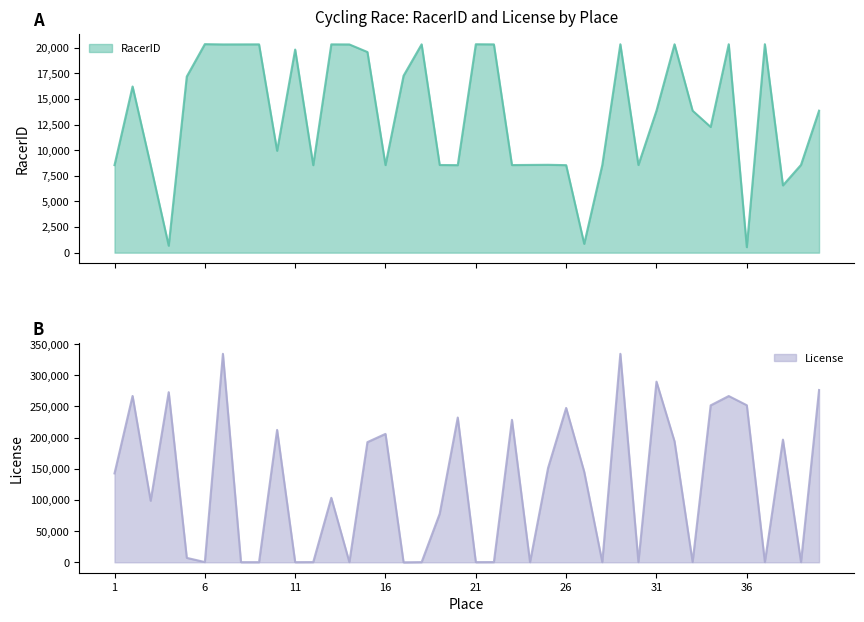

At how many categories does at least one series exceed 2411?

40